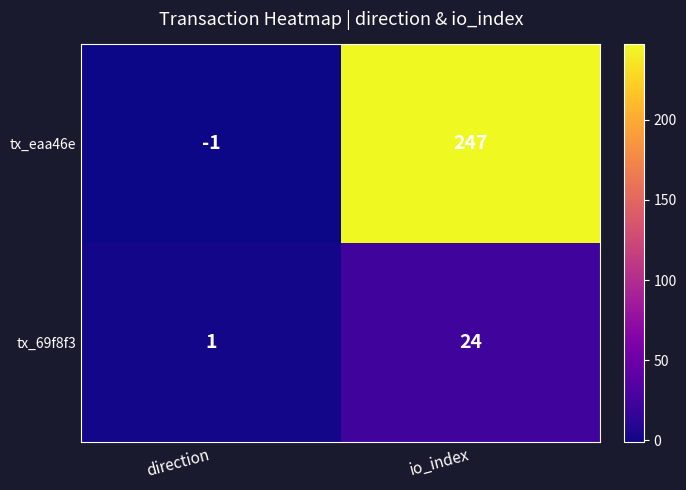

How many values in the tx_69f8f3 series are below 24?

1